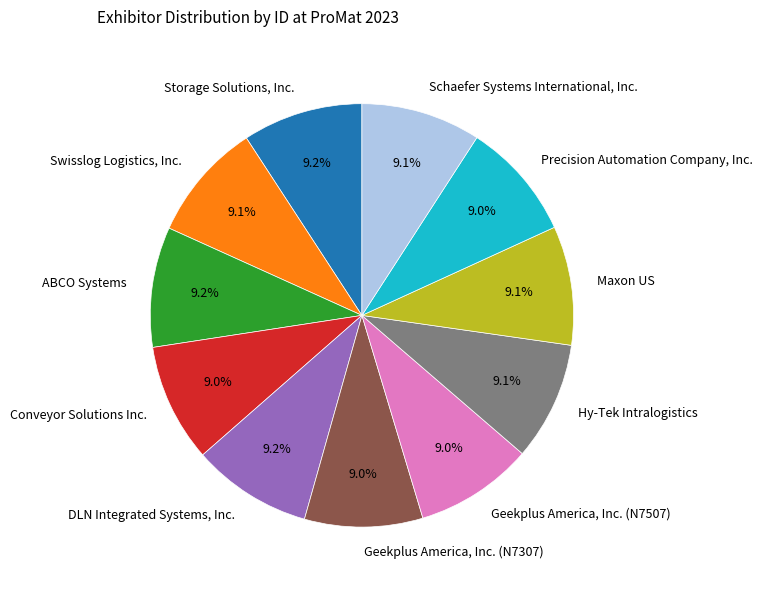

To the nearest percent, what is the average slice percentage?

9%